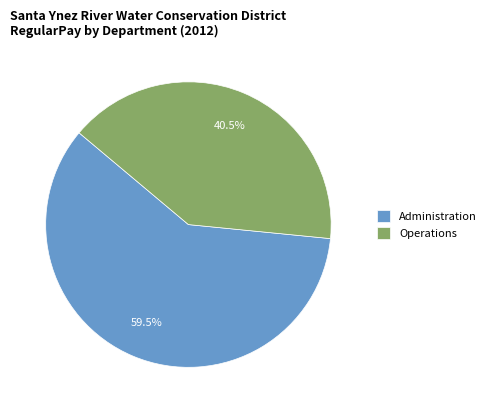

Does any single category account for the majority?

Yes